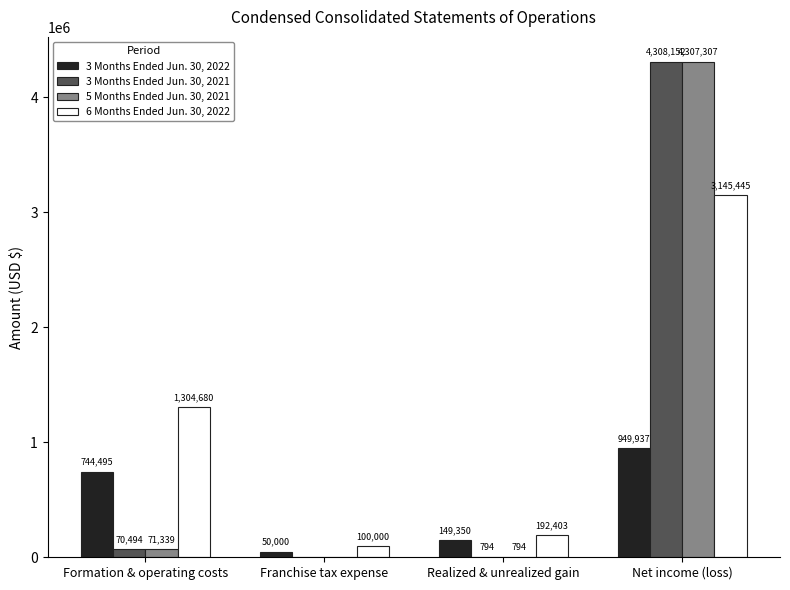

Which series has the largest total across all categories?

6 Months Ended Jun. 30, 2022